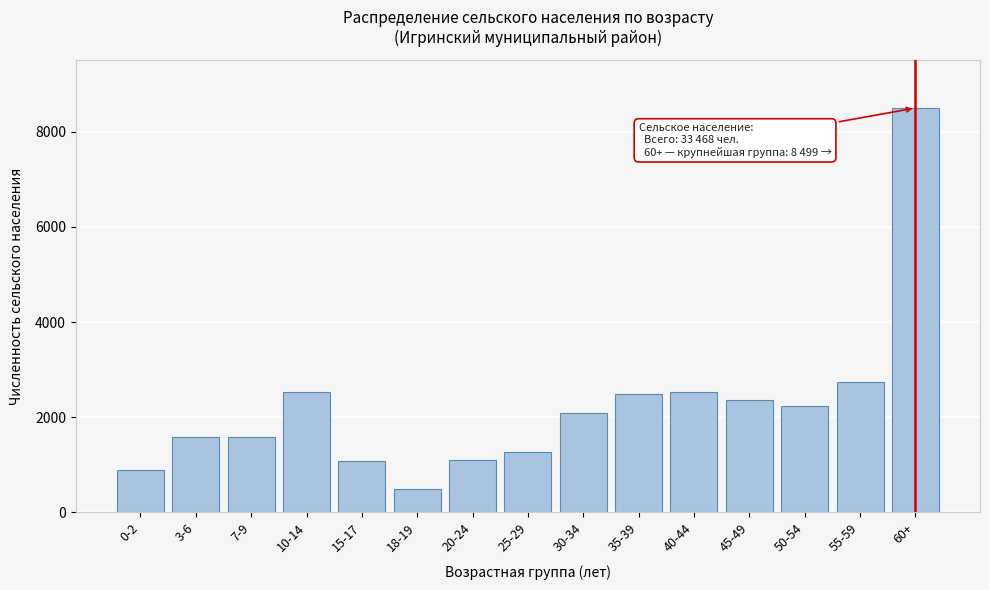

At which label is the value closest to 4496?

55-59